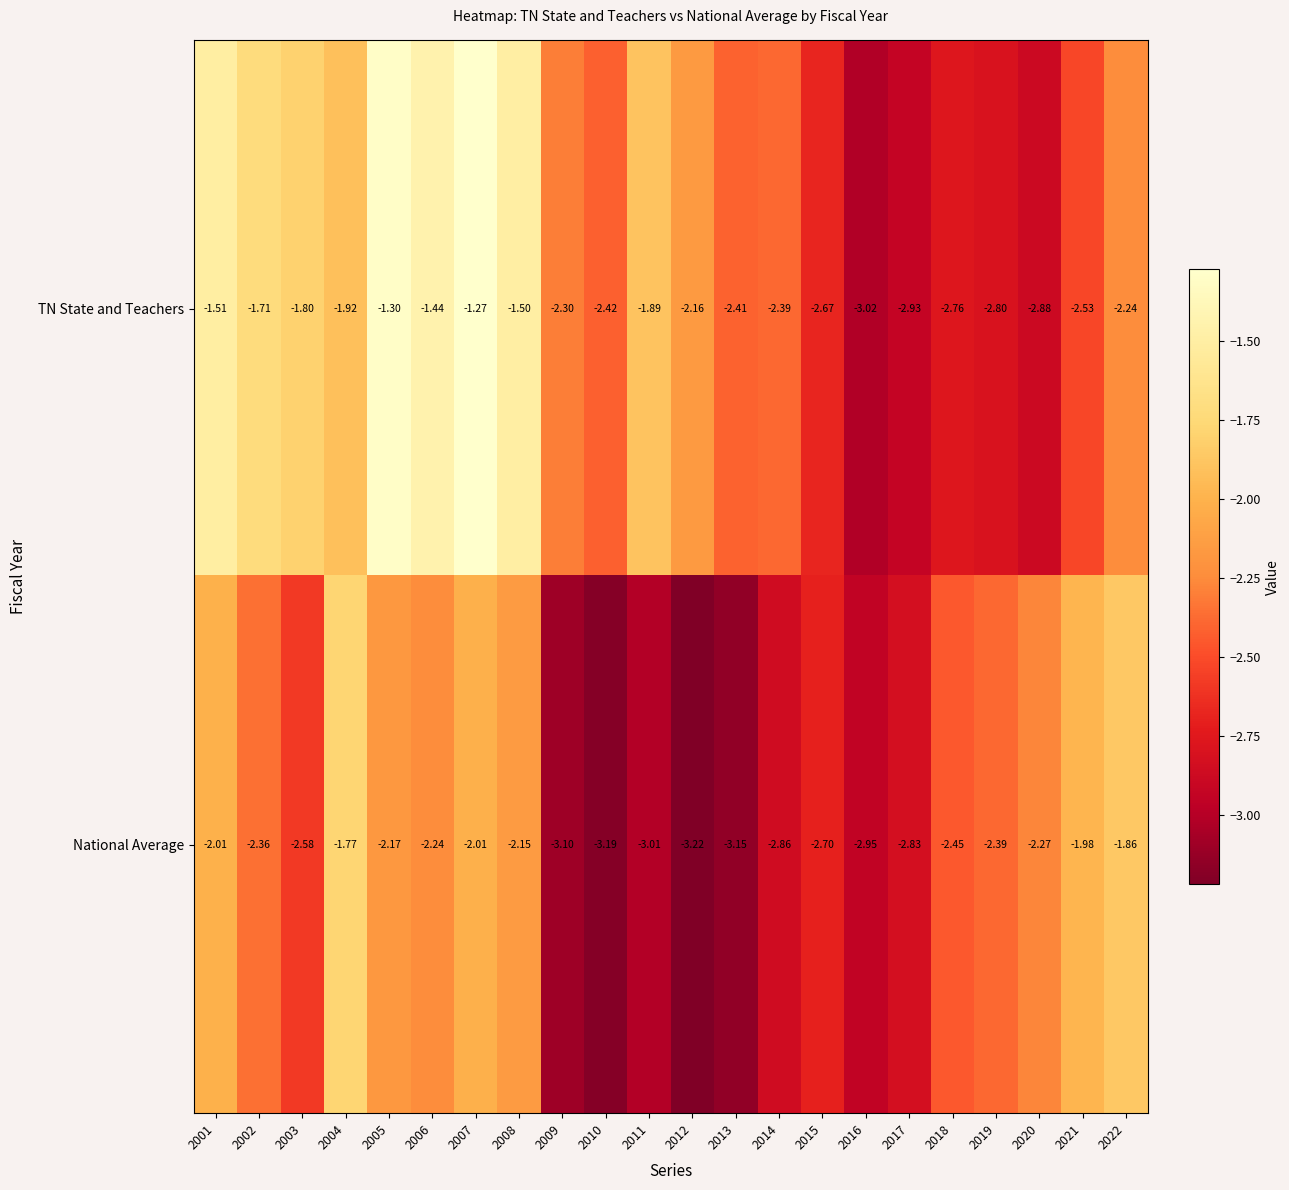

Is the value of TN State and Teachers at 2012 greater than the value of National Average at 2021?

No